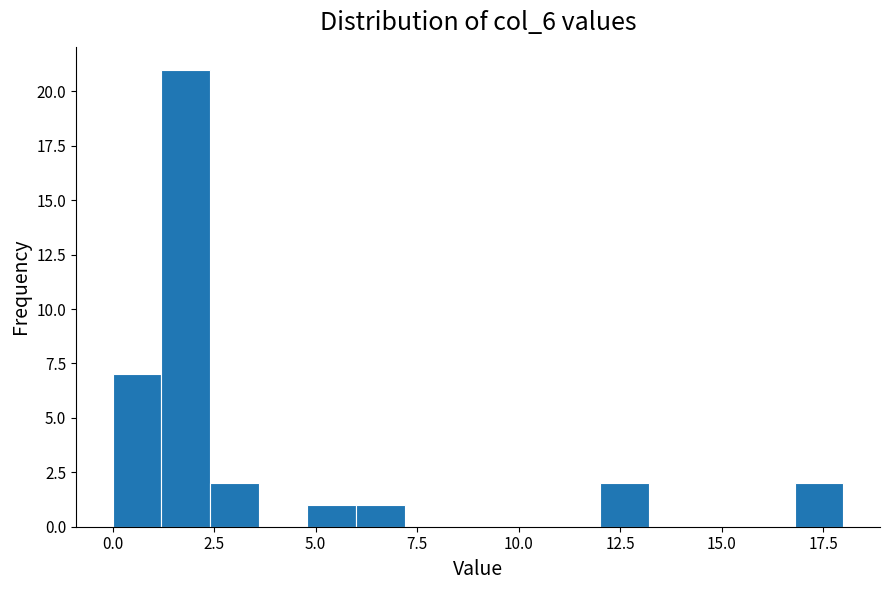

Around what value on the x-axis is the tallest bar? Give the approximate position of its centre, as read against the axis.

2.0